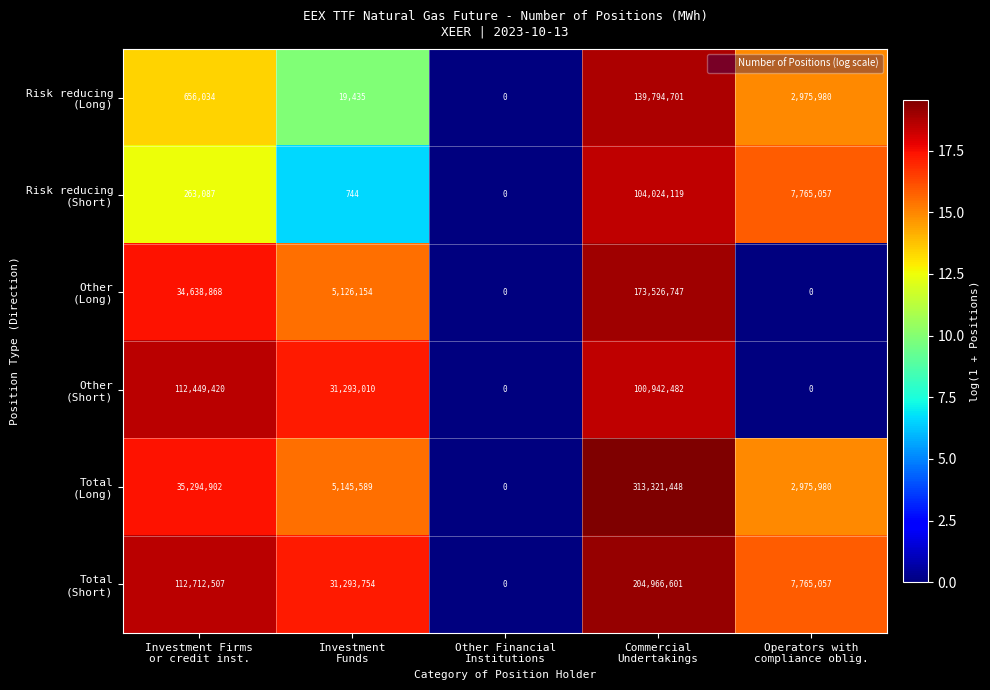

What is the maximum value shown in the chart?

313321448